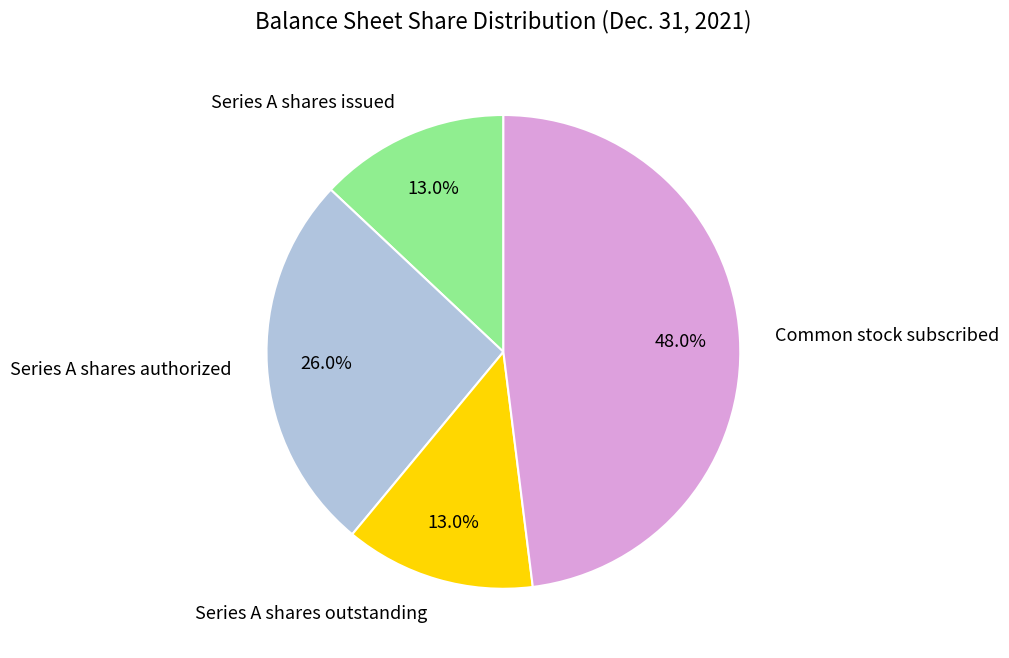

To the nearest percent, what percentage of the pie is Series A shares outstanding?

13%